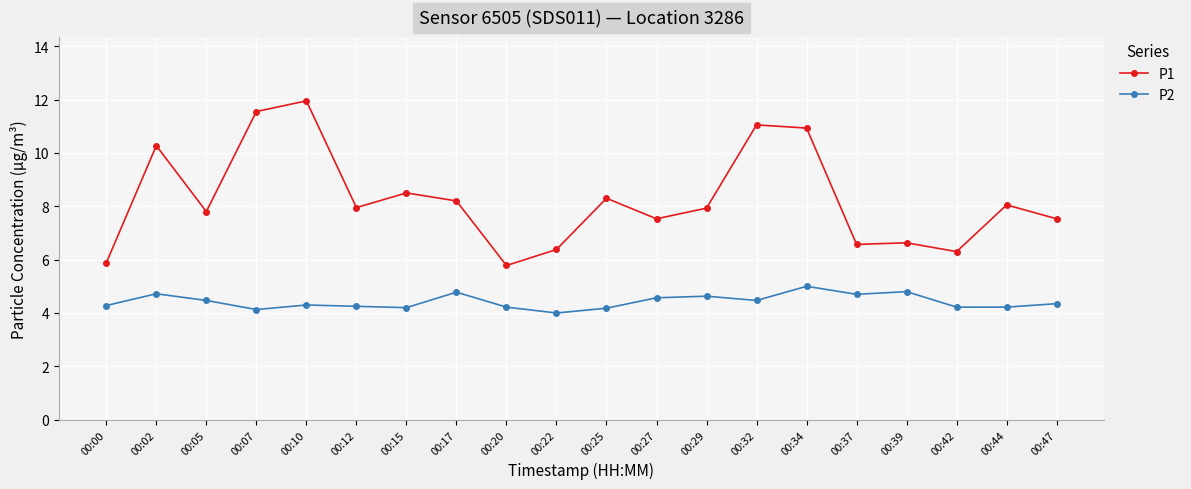

Rank the series at 00:27 from highest to lowest value.

P1, P2